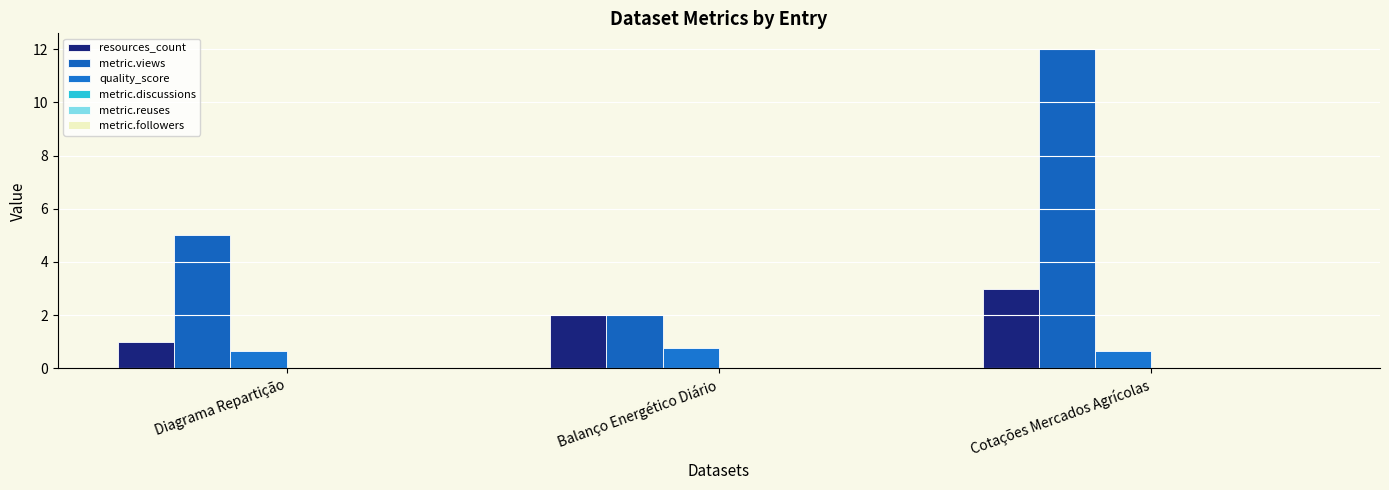

How many bars are there in total?

9